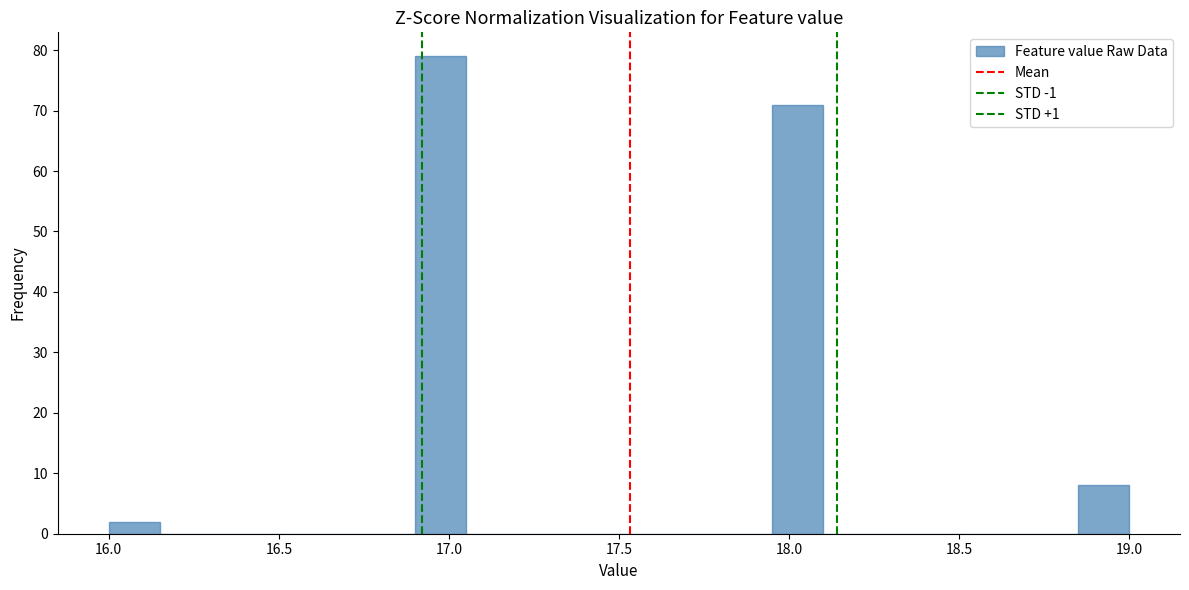

Around what value on the x-axis is the tallest bar? Give the approximate position of its centre, as read against the axis.

17.00